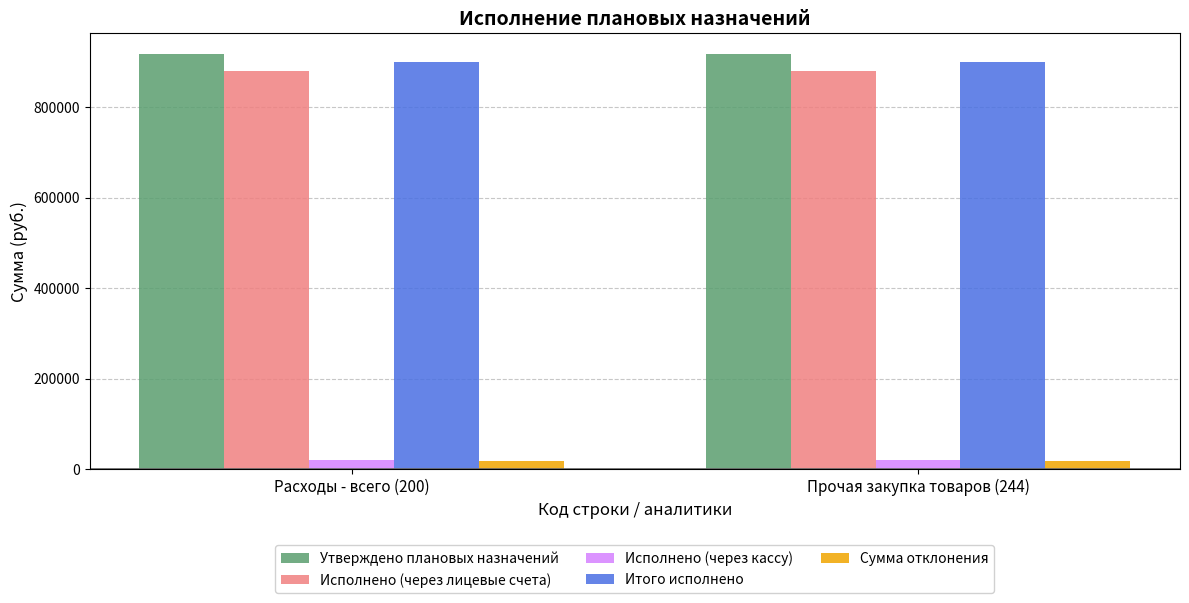

True or false: Сумма отклонения has a value of 17256.7 at Прочая закупка товаров (244).

True